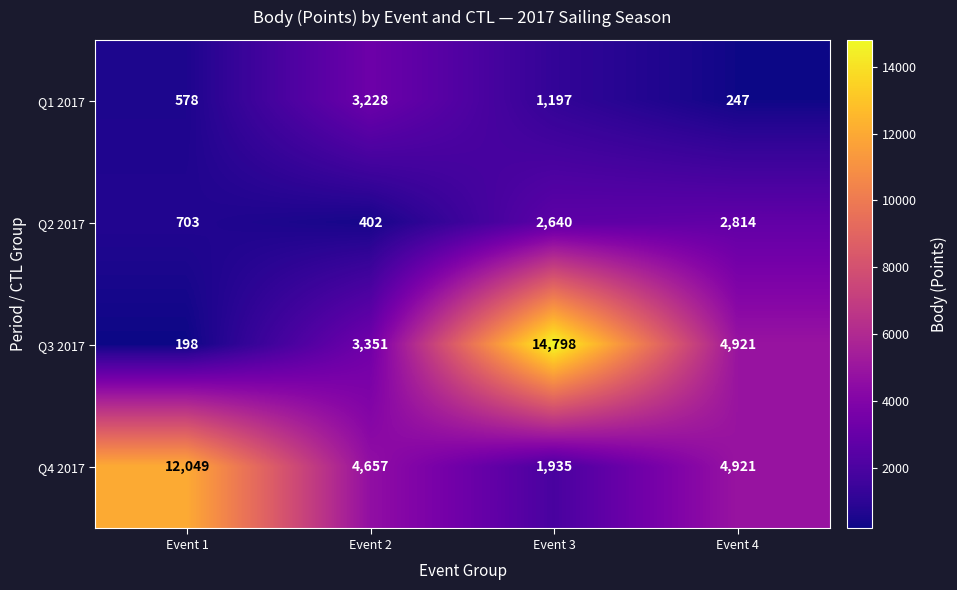

What is the spread (max minus min) of values at Event 2?

4255